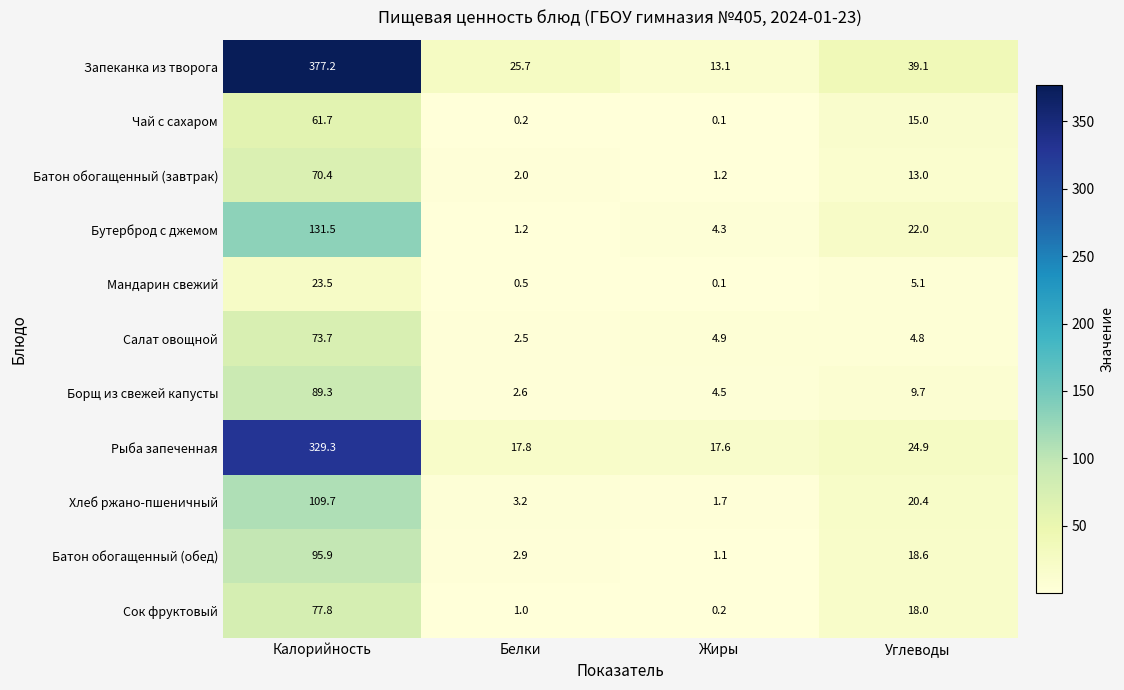

What is the minimum value shown in the chart?

0.1